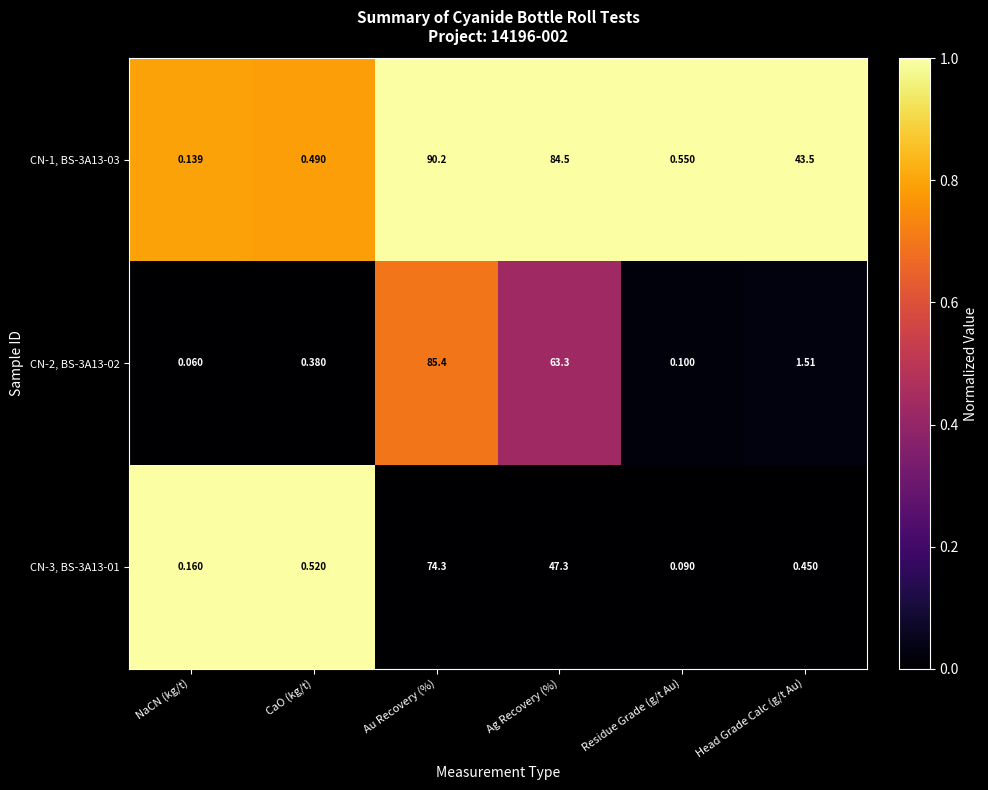

Which category has the lowest value in the CN-1, BS-3A13-03 series?

NaCN (kg/t)